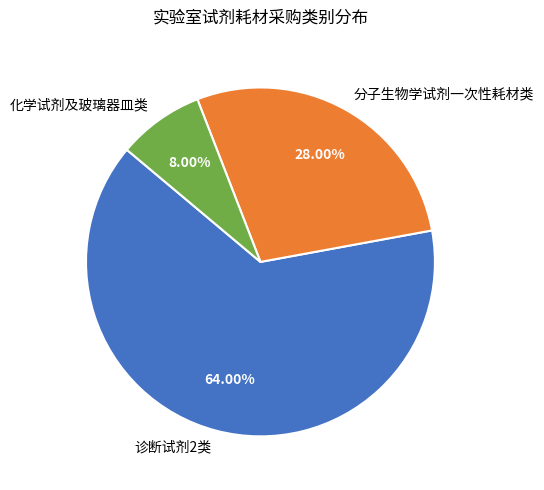

Which slice is the smallest?

化学试剂及玻璃器皿类